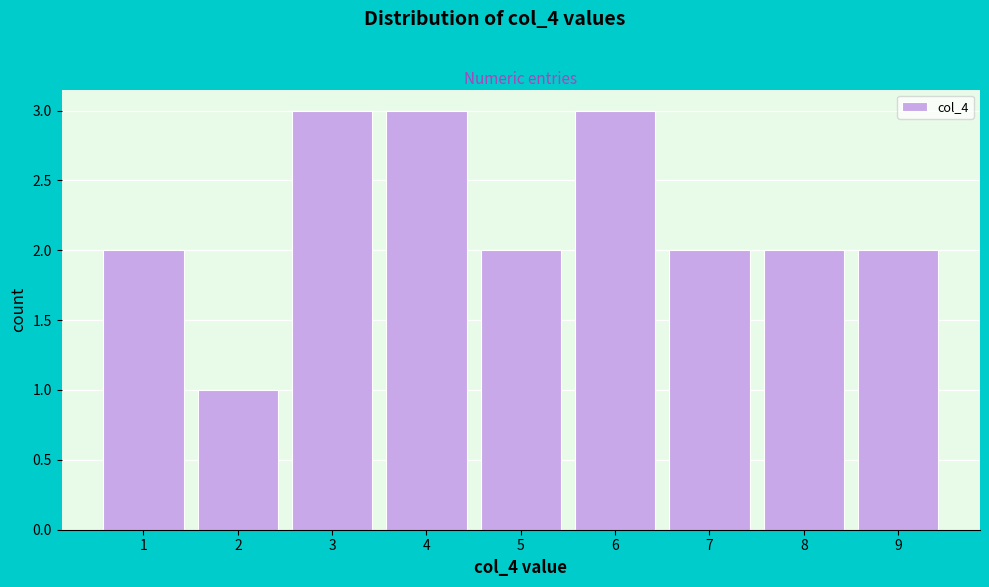

Reading left to right, transcribe this chart: for each bar, give the range it covers on the x-axis and its height. The values are not printed on the chart, so give them approximately, as read against the axis.

0.5 to 1.5: 2
1.5 to 2.5: 1
2.5 to 3.5: 3
3.5 to 4.5: 3
4.5 to 5.5: 2
5.5 to 6.5: 3
6.5 to 7.5: 2
7.5 to 8.5: 2
8.5 to 9.5: 2